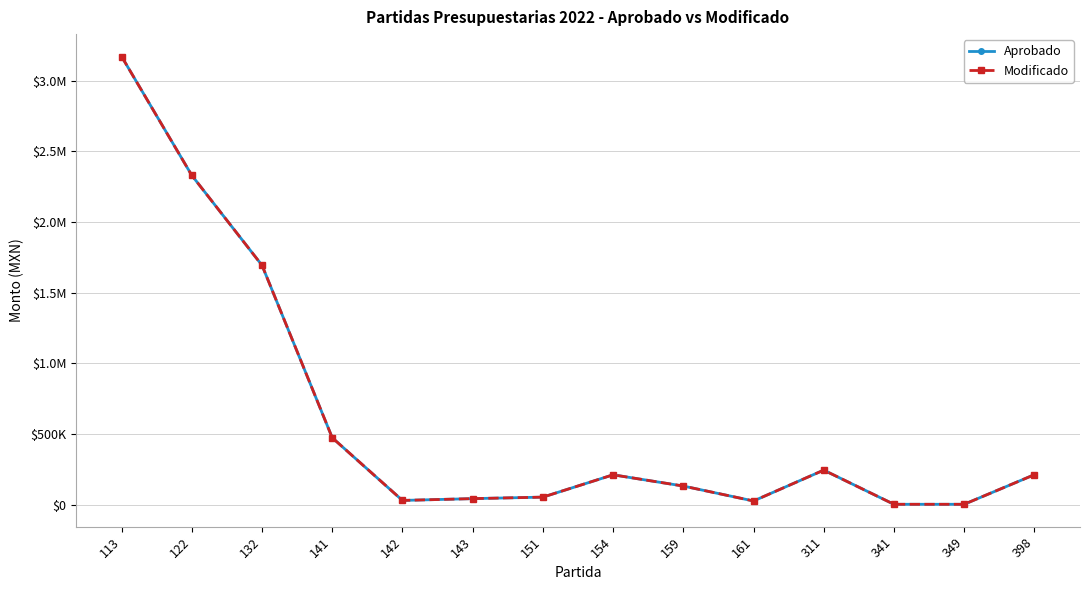

Is the value of Modificado at 141 greater than the value of Aprobado at 132?

No